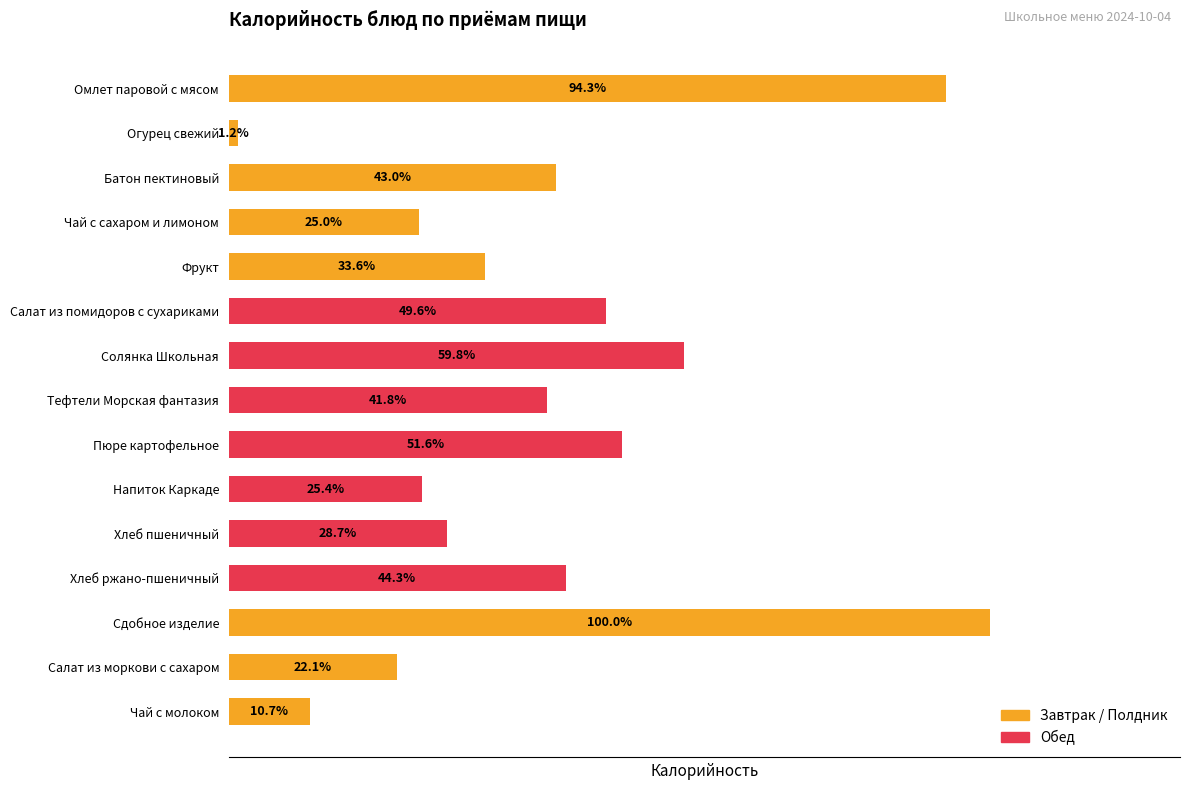

Does the chart contain any negative values?

No